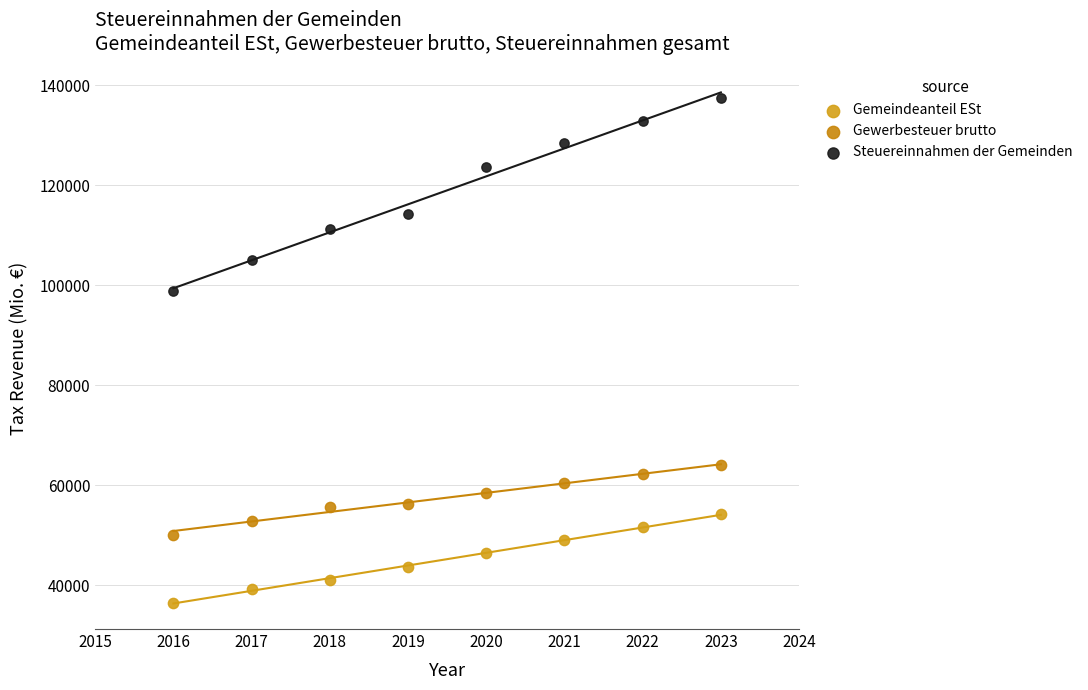

Which series contains the highest Y value?

Steuereinnahmen der Gemeinden